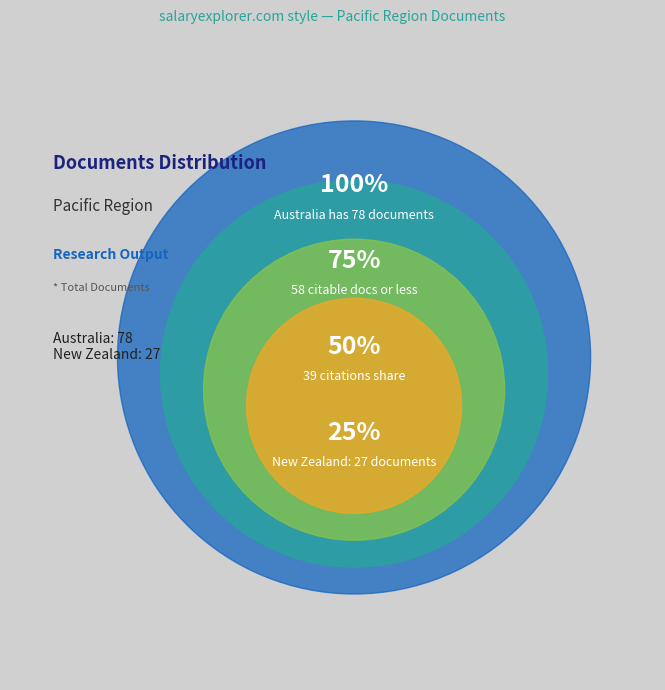

What is the smallest slice in the pie chart?

New Zealand